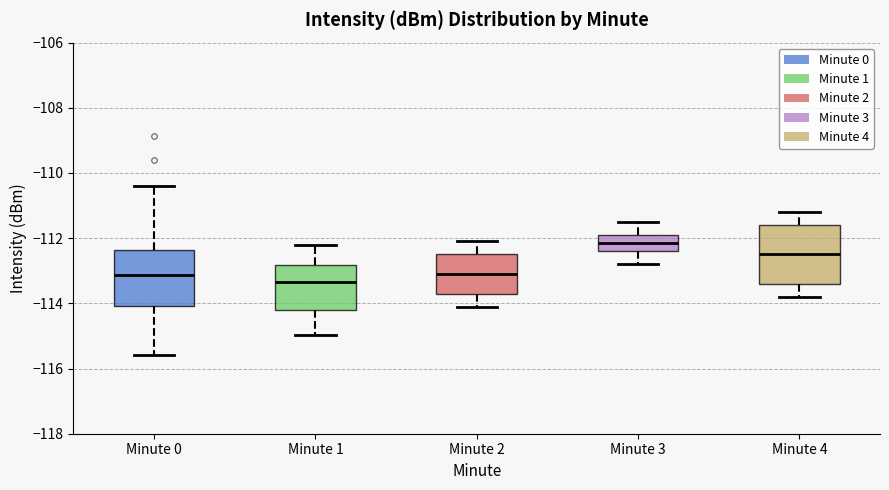

Where does the median line of the box for Minute 3 sit on the y-axis? The values are not printed on the chart, so give them approximately, as read against the axis.

-112.2